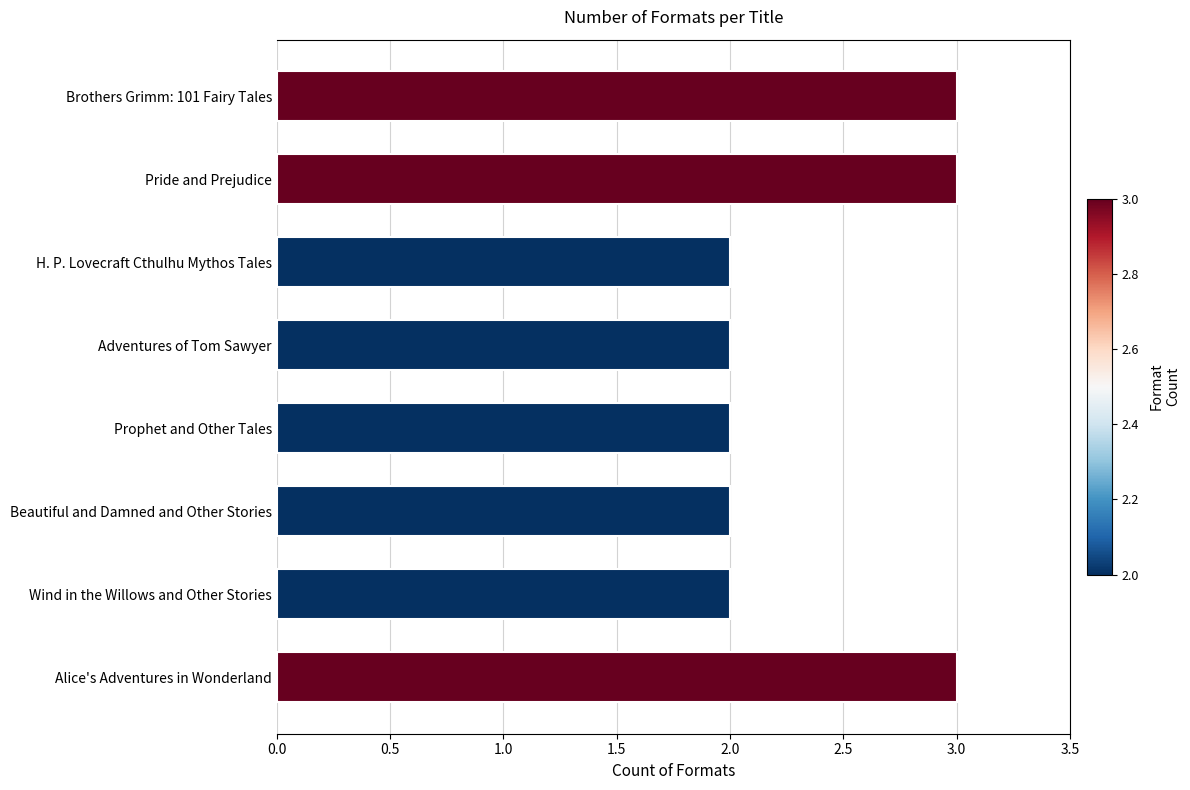

The value at Wind in the Willows and Other Stories is 2. True or false?

True